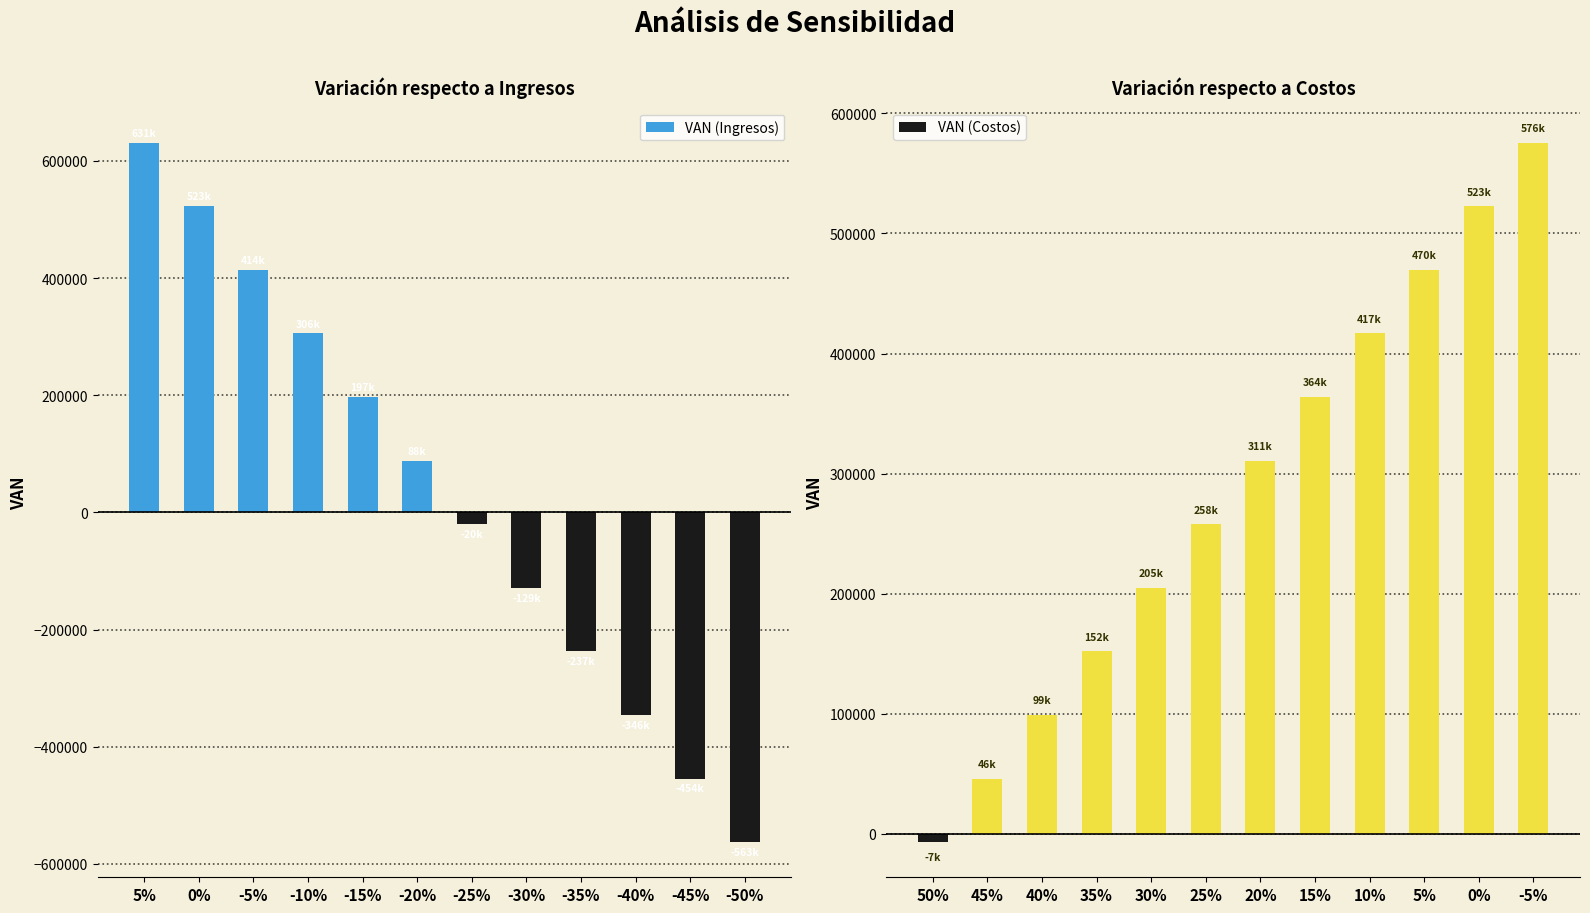

Reading left to right, list all the values displayed in this chart.

VAN (Ingresos): 631272.6	522701.7	414130.8	305559.9	196989.1	88418.2	-20152.7	-128723.6	-237294.5	-345865.3	-454436.2	-563007.1
VAN (Costos): -6969.0	45998.1	98965.2	151932.2	204899.3	257866.4	310833.4	363800.5	416767.6	469734.6	522701.7	575668.8